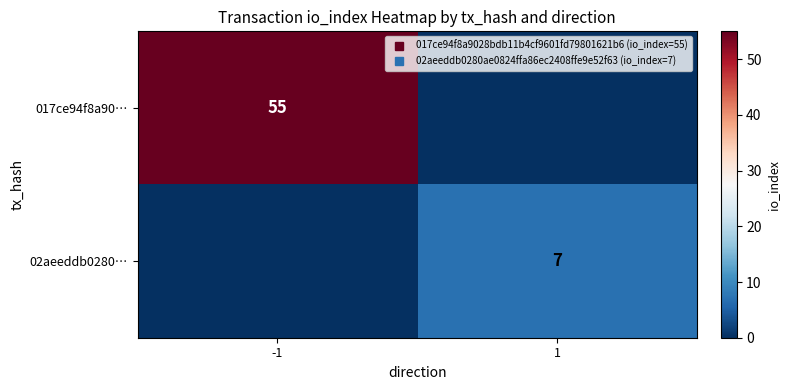

What is the average value of the 017ce94f8a90… series?

28